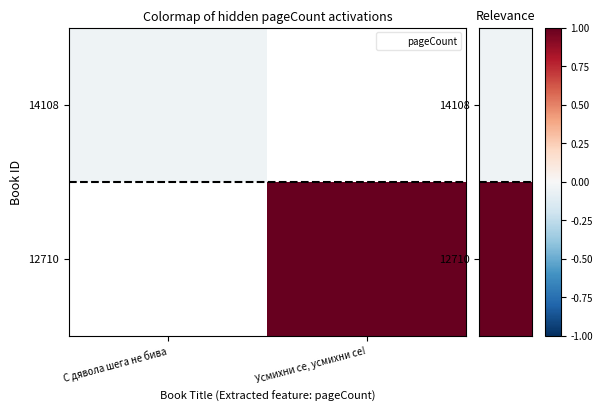

At which label does 14108 reach its minimum?

С дявола шега не бива